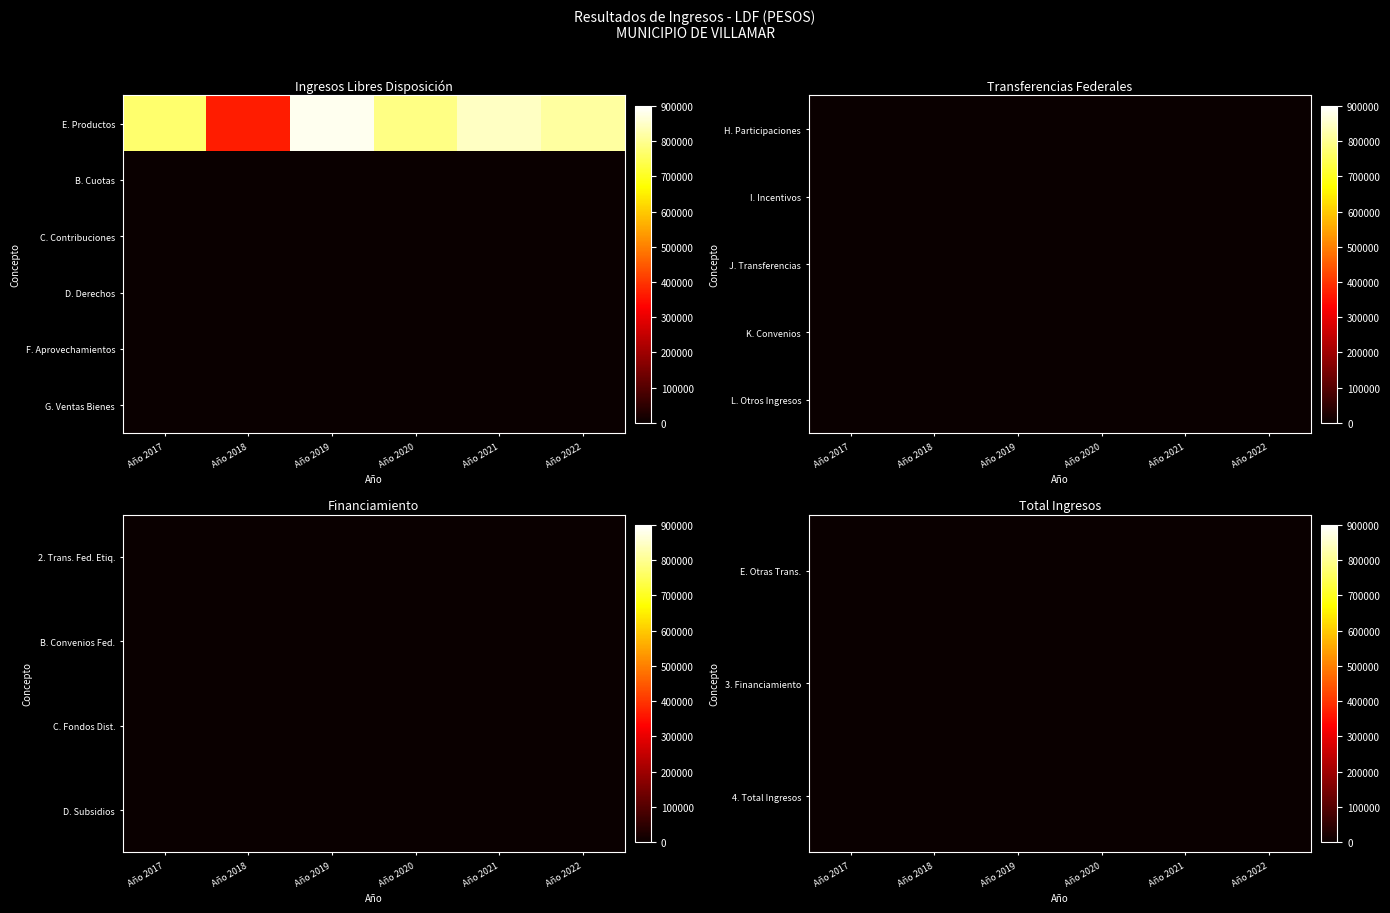

Is the value of C. Contribuciones at Año 2017 greater than the value of E. Otras Trans. at Año 2021?

No